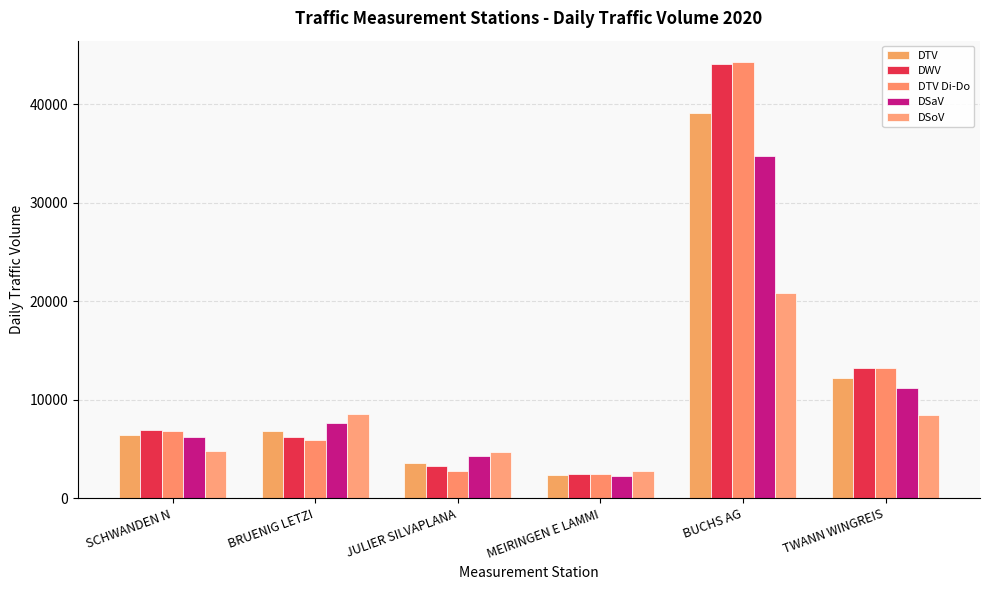

Is it true that DWV equals 3240.2 at JULIER SILVAPLANA?

True